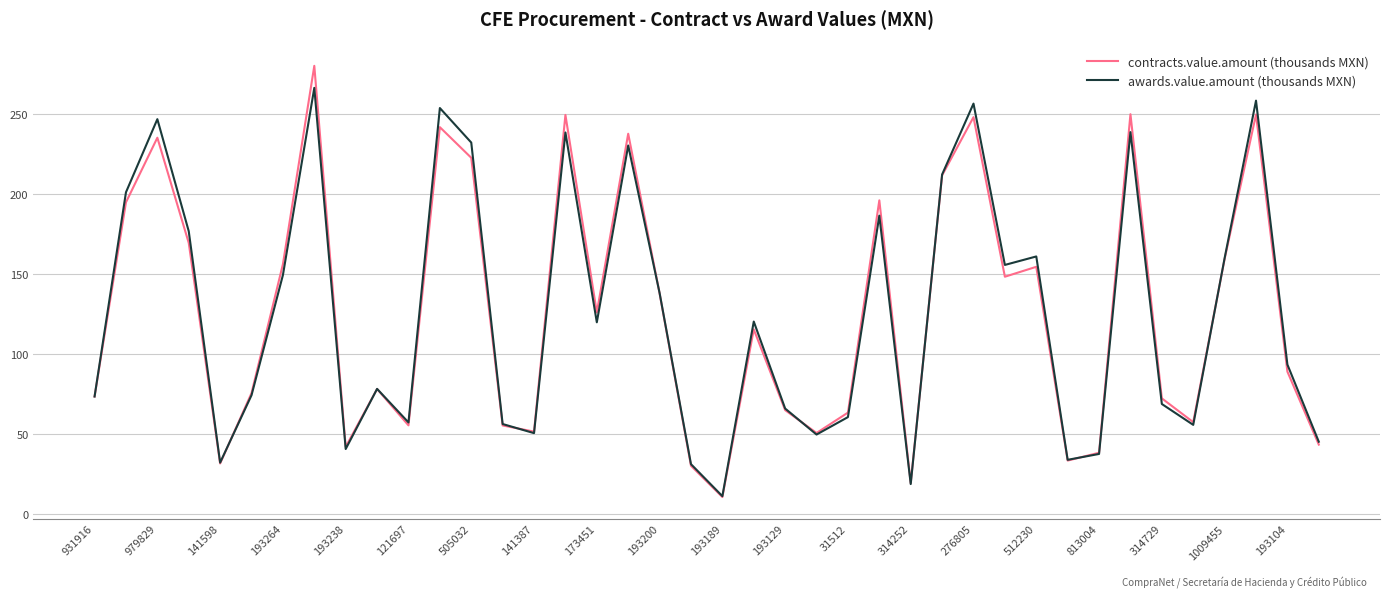

List the series in order of their peak value, highest first.

contracts.value.amount (thousands MXN), awards.value.amount (thousands MXN)